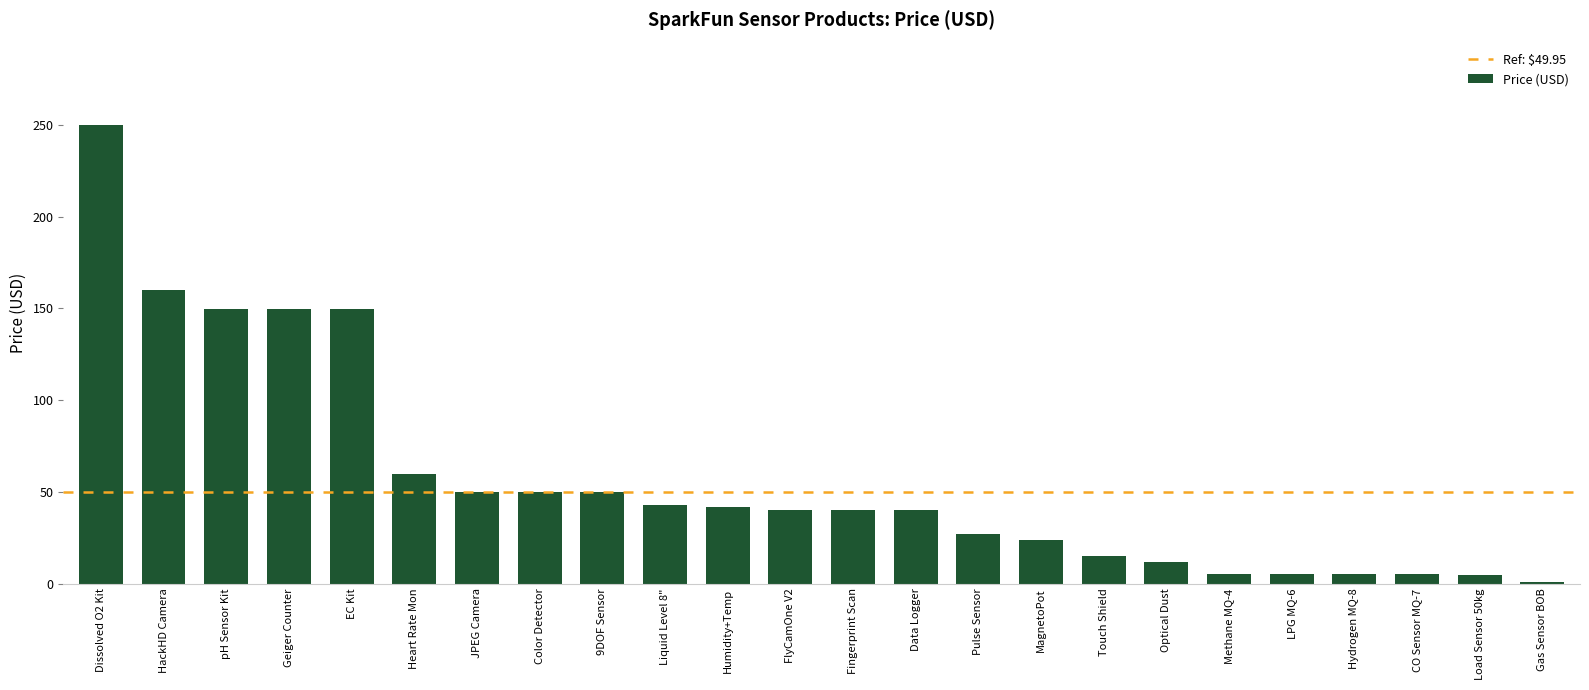

Between Pulse Sensor and Optical Dust, which is larger?

Pulse Sensor